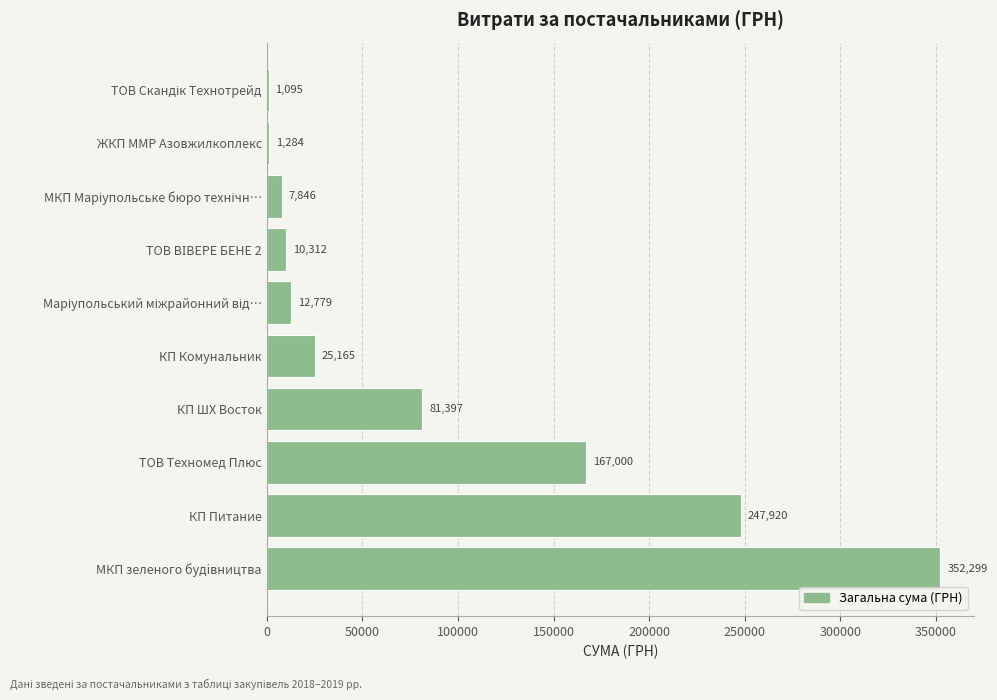

Is it true that the value at ТОВ Техномед Плюс is 167000.0?

True